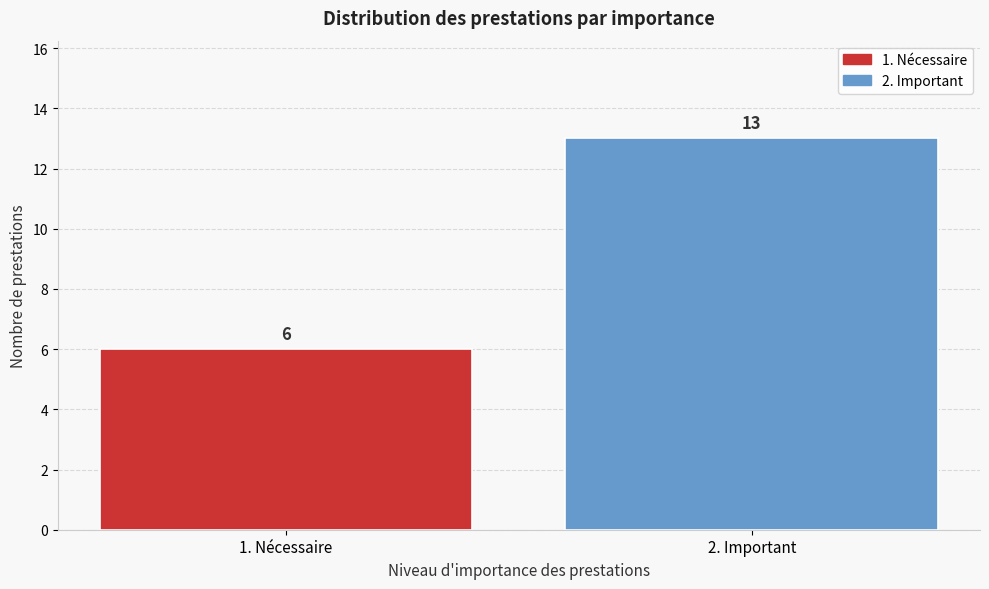

Reading right to left, extract all data points from this chart.

2. Important=13	1. Nécessaire=6